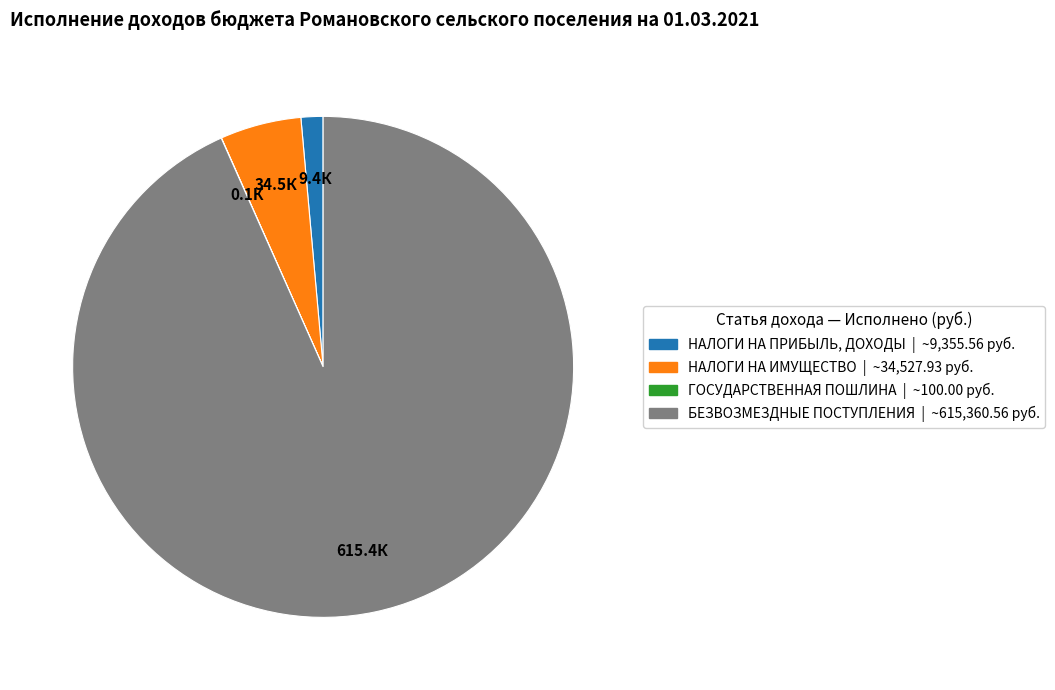

Which category accounts for the majority?

БЕЗВОЗМЕЗДНЫЕ ПОСТУПЛЕНИЯ